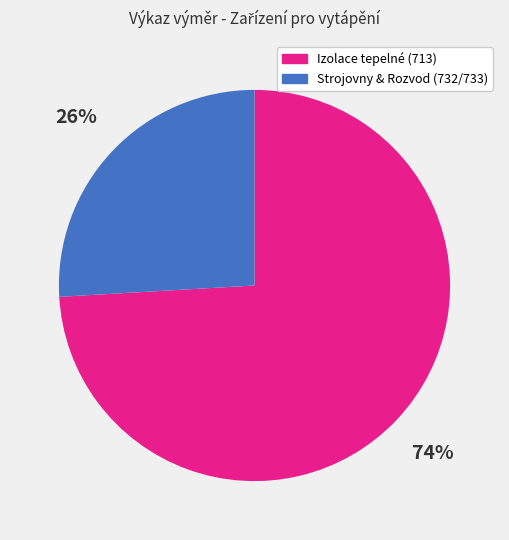

To the nearest percent, what is the average slice percentage?

50%